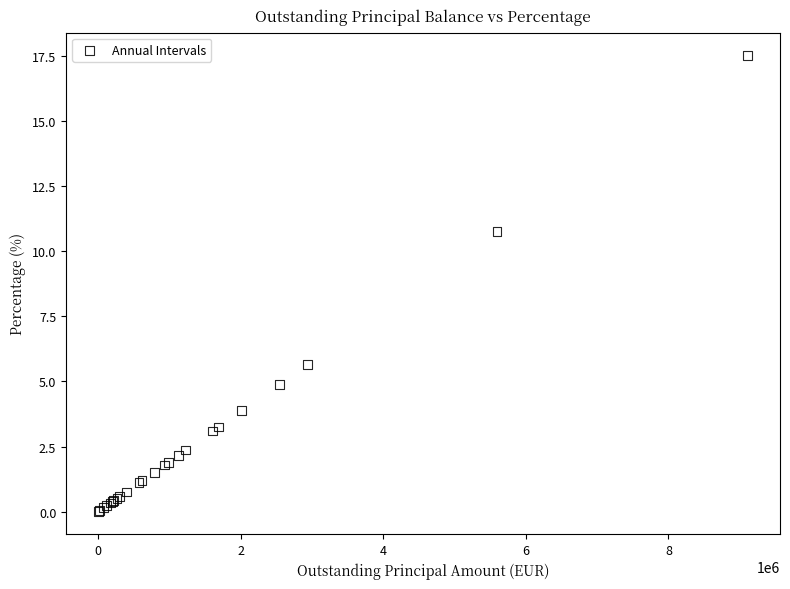

What Y value in the scatter plot is closest to 8?

5.6